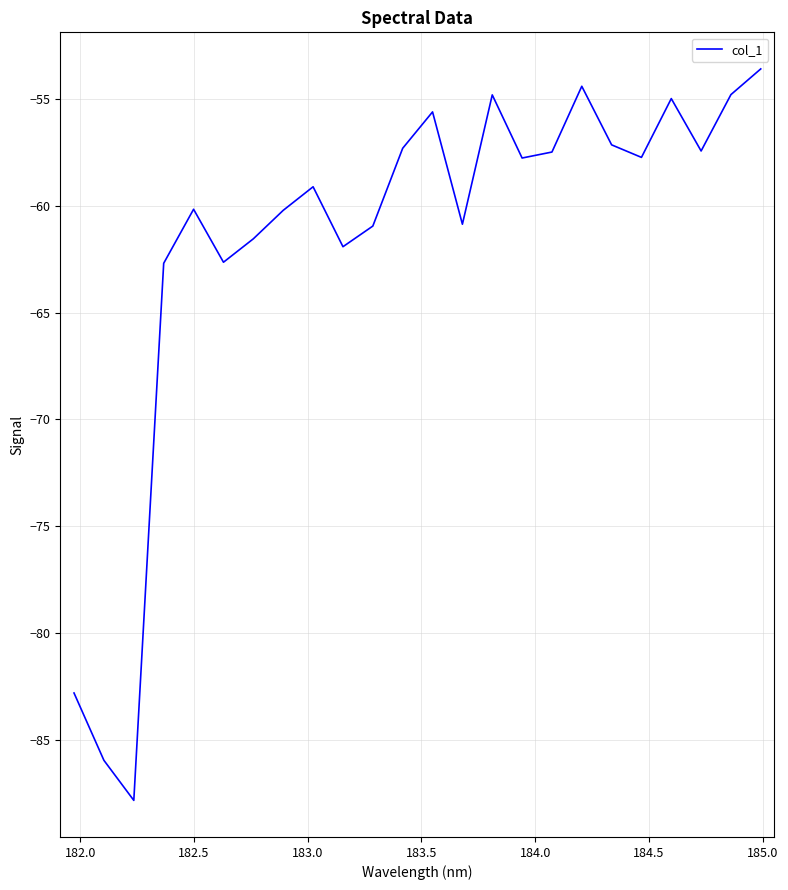

What is the average value?

-61.7